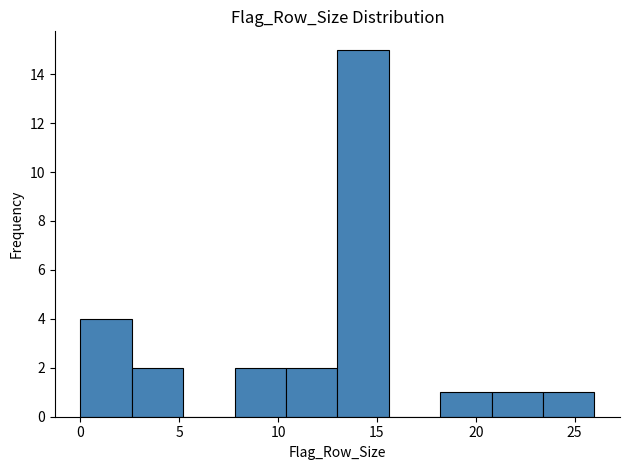

Reading left to right, transcribe this chart: for each bar, give the range it covers on the x-axis and its height. Neither the bar edges nor the heights are printed on the chart, so give them approximately, as read against the axes.

0.0 to 2.6: 4
2.6 to 5.2: 2
5.2 to 7.8: 0
7.8 to 10.4: 2
10.4 to 13.0: 2
13.0 to 15.6: 15
15.6 to 18.2: 0
18.2 to 20.8: 1
20.8 to 23.4: 1
23.4 to 26.0: 1